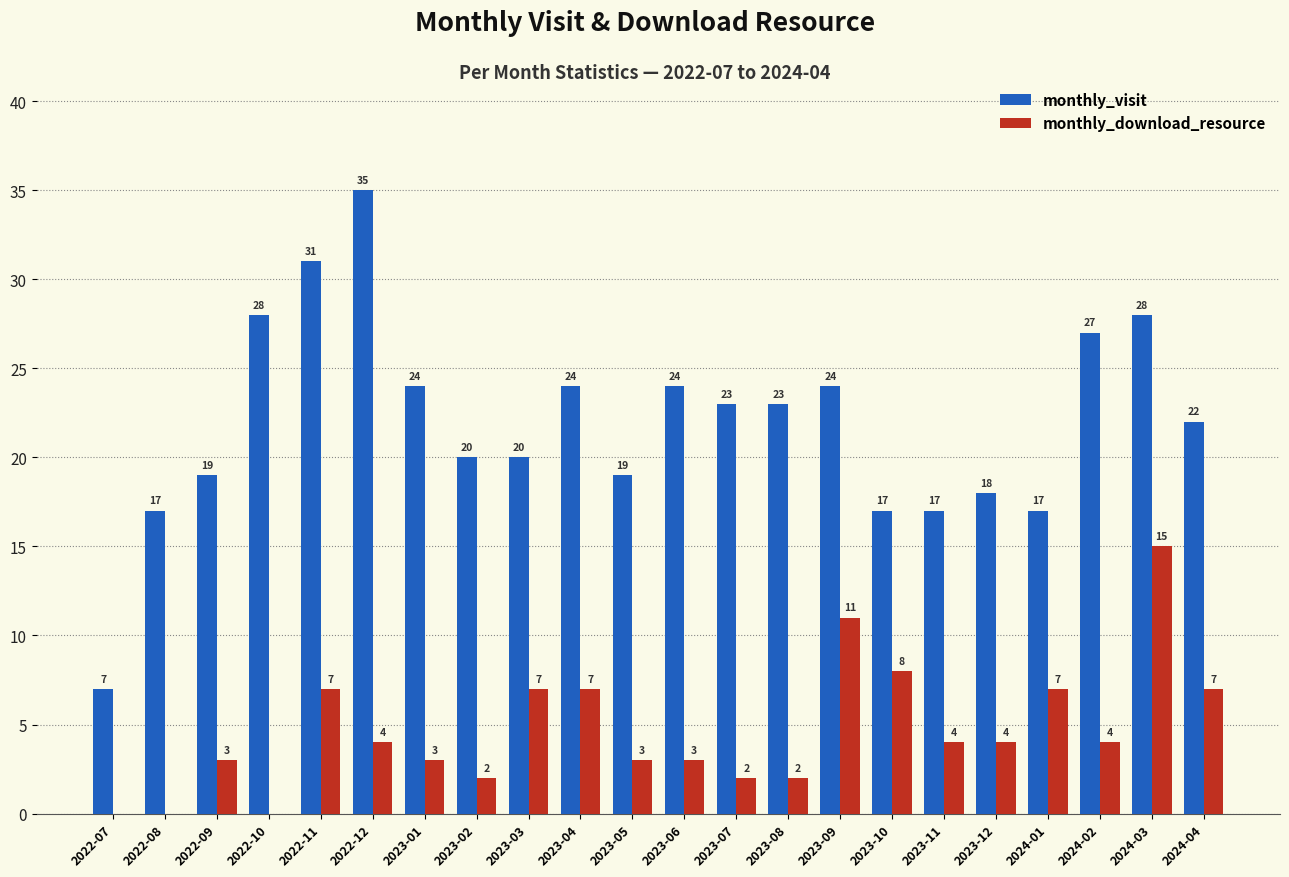

What are all the series names shown in the legend?

monthly_visit, monthly_download_resource